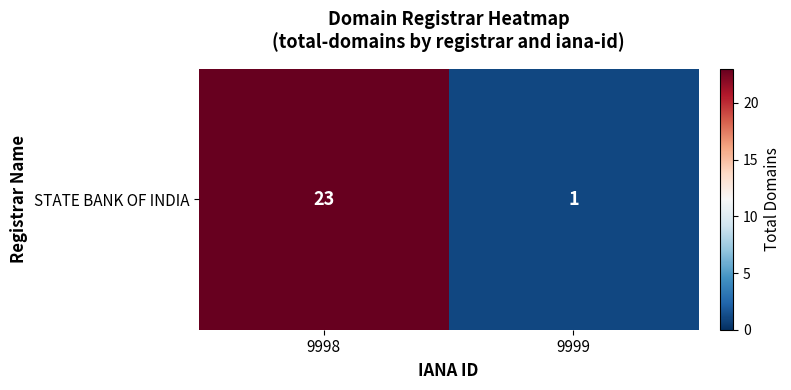

Is it true that the value at 9999 is 1?

True